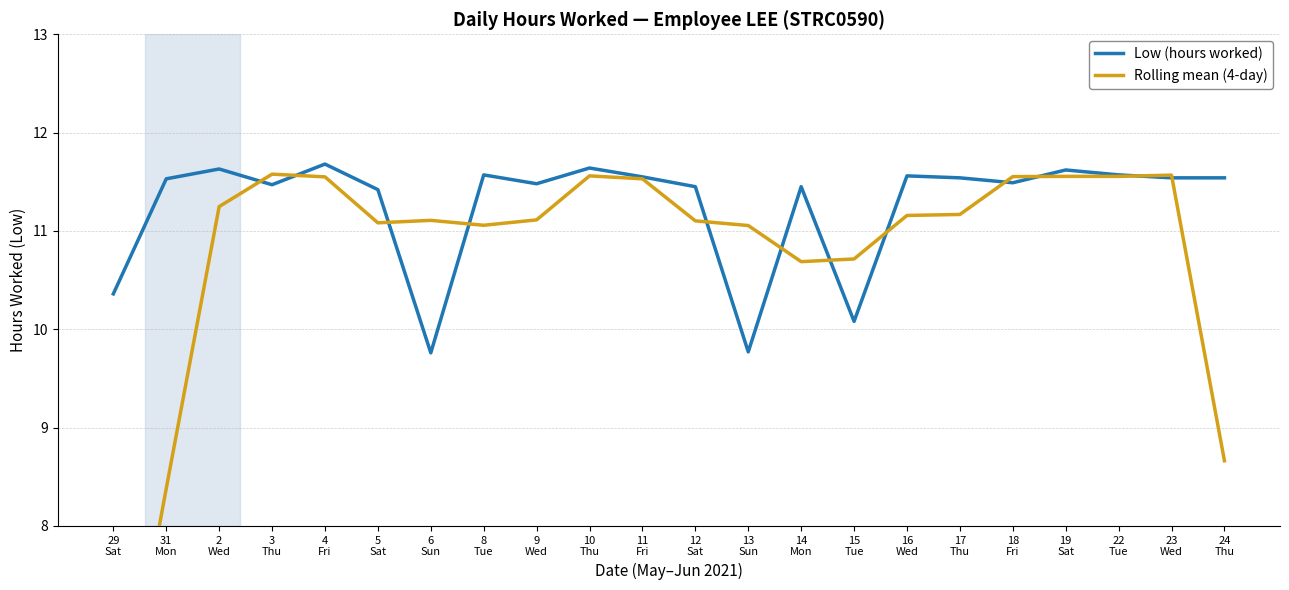

What is the difference between the maximum and second lowest values in the Rolling mean (4-day) series?

3.2